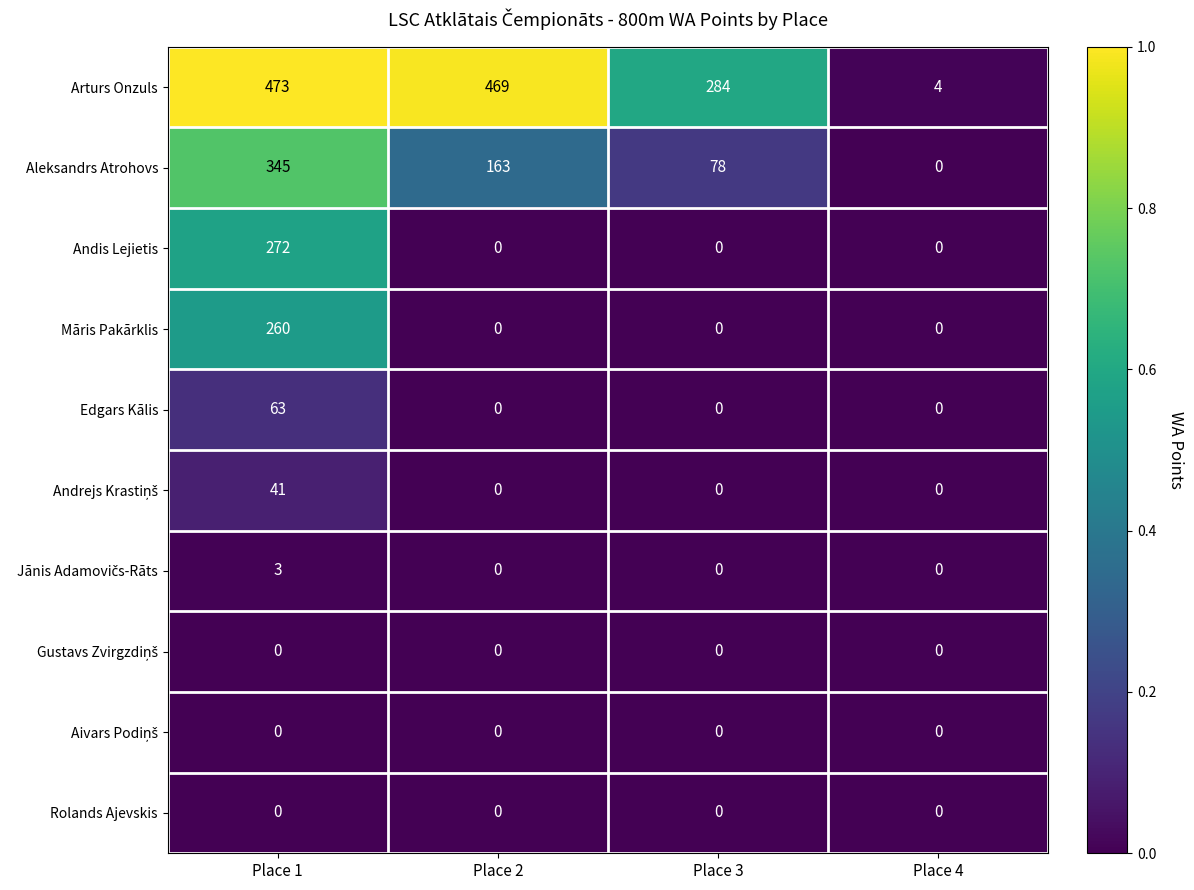

Count the Edgars Kālis values in the range 0 to 63.

4